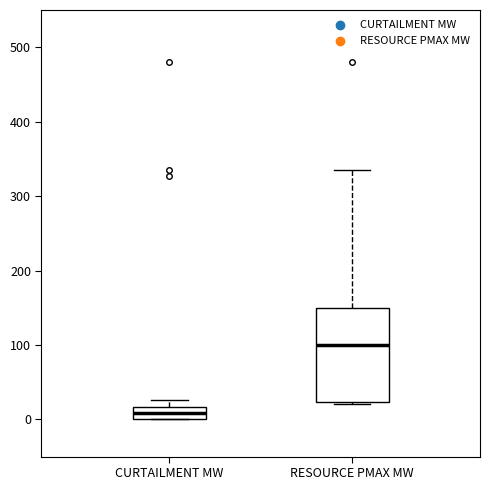

Reading left to right, transcribe this box plot: for each box, give where its median line is, the range the box spans, and where its two whiskers end, as read against the y-axis. The values are not printed on the chart, so give them approximately, as read against the axis.

CURTAILMENT MW: median 10, box 0 to 20, whiskers 0 to 30
RESOURCE PMAX MW: median 100, box 20 to 150, whiskers 20 to 330